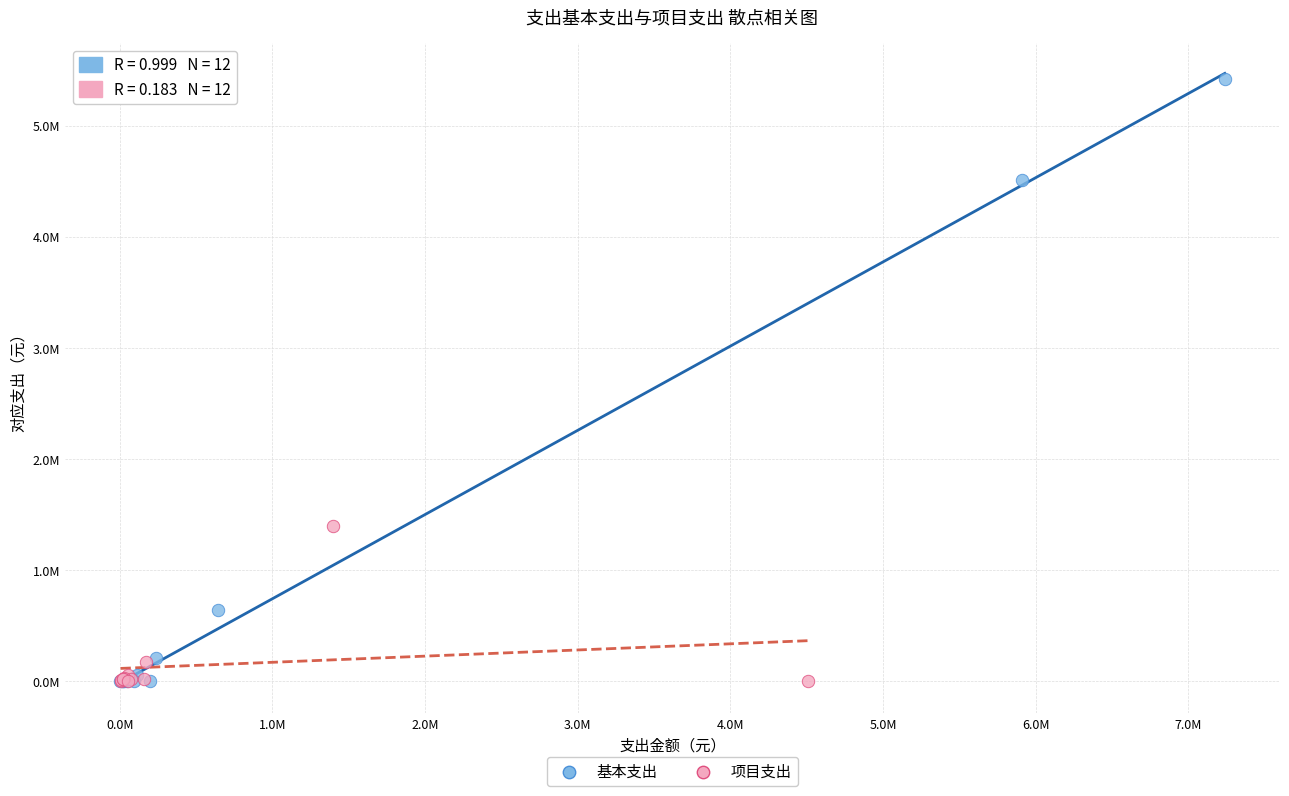

What are all the series names shown in the legend?

基本支出, 项目支出